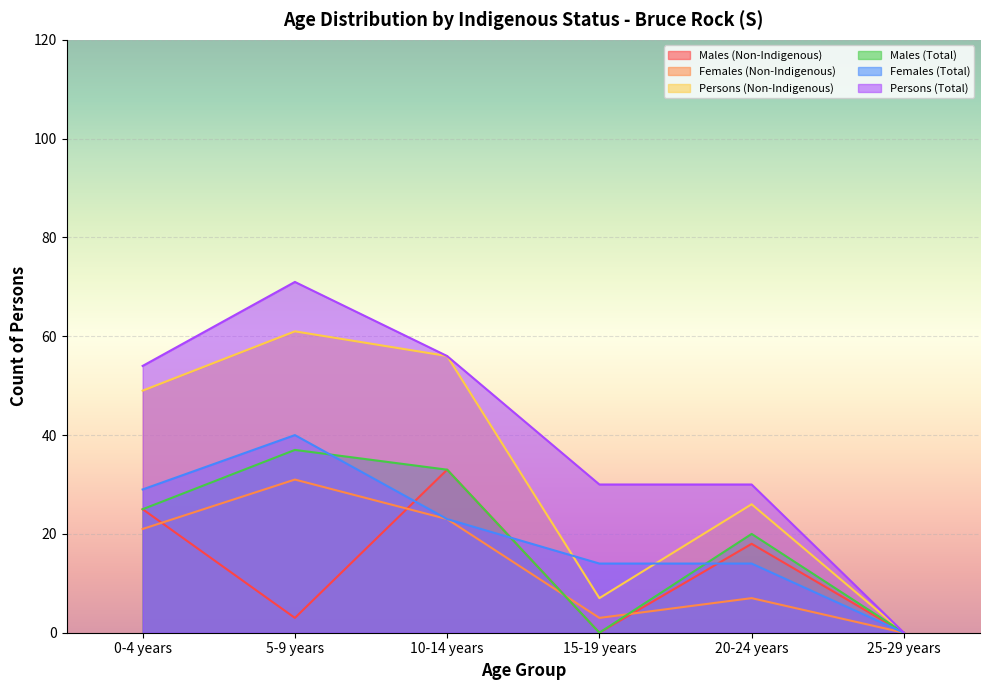

What are all the series names shown in the legend?

Males (Non-Indigenous), Females (Non-Indigenous), Persons (Non-Indigenous), Males (Total), Females (Total), Persons (Total)